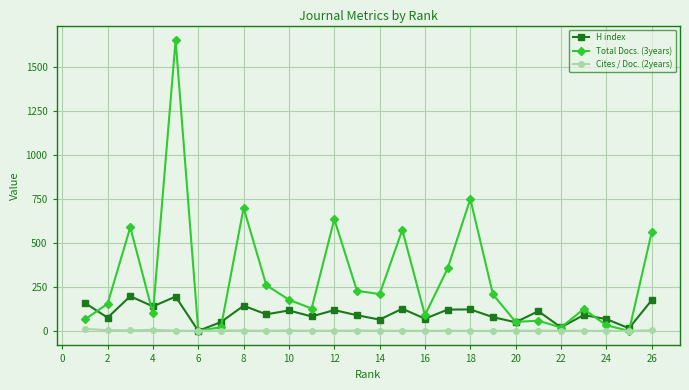

Which series has the largest total across all categories?

Total Docs. (3years)